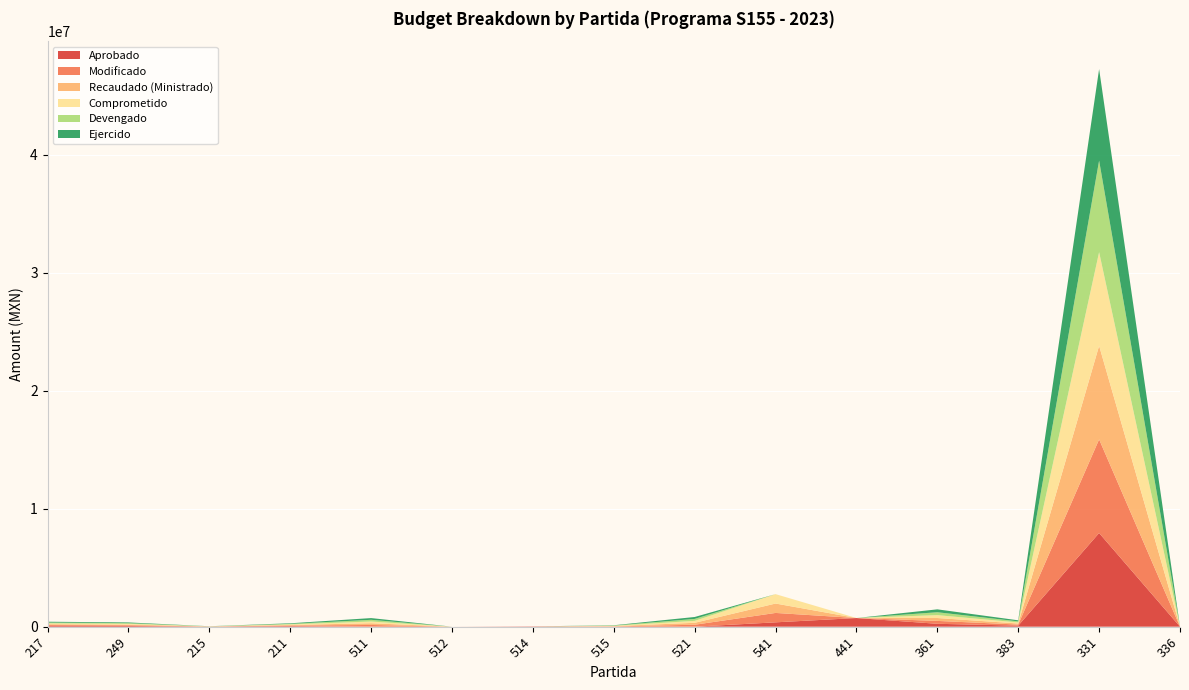

Reading right to left, list all the values displayed in this chart.

Aprobado: 1500.0	7937500.0	90000.0	244800.0	733650.0	368655.3	0.0	0.0	25000.0	0.0	0.0	48000.0	6300.0	60000.0	70000.0
Modificado: 1500.0	7933950.0	90000.0	244800.0	0.0	796571.3	164352.0	24234.0	0.0	0.0	145698.0	48000.0	6300.0	60000.0	70000.0
Recaudado (Ministrado): 1500.0	7933950.0	90000.0	244800.0	0.0	796571.3	164352.0	24234.0	0.0	0.0	145698.0	48000.0	6300.0	60000.0	70000.0
Comprometido: 1500.0	7933950.0	90000.0	244800.0	0.0	796571.3	164352.0	24234.0	0.0	0.0	145698.0	48000.0	6300.0	60000.0	70000.0
Devengado: 1499.9	7757910.4	89985.8	244800.0	0.0	0.0	164351.9	24234.0	0.0	0.0	145697.0	48000.0	6300.0	59914.0	70000.0
Ejercido: 1499.9	7757910.4	89985.8	244800.0	0.0	0.0	164351.9	24234.0	0.0	0.0	145697.0	48000.0	6300.0	59914.0	70000.0